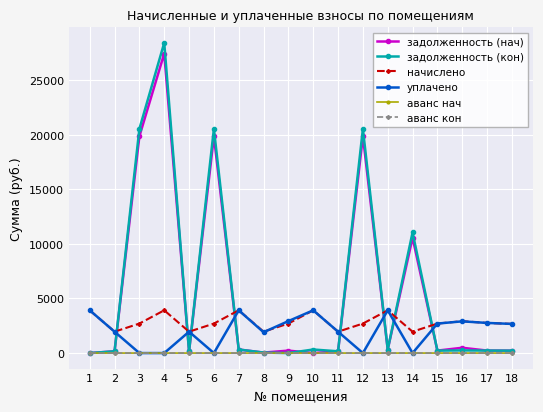

What is the average value of the задолженность (кон) series?

5751.3